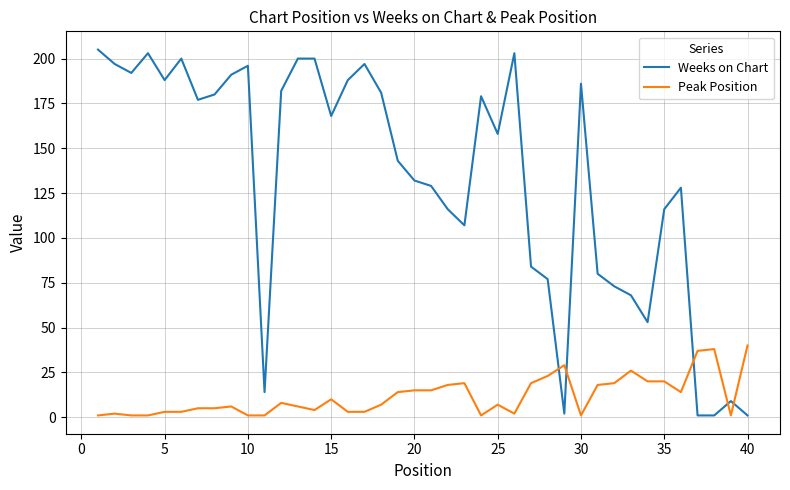

List the series in order of their peak value, lowest first.

Peak Position, Weeks on Chart